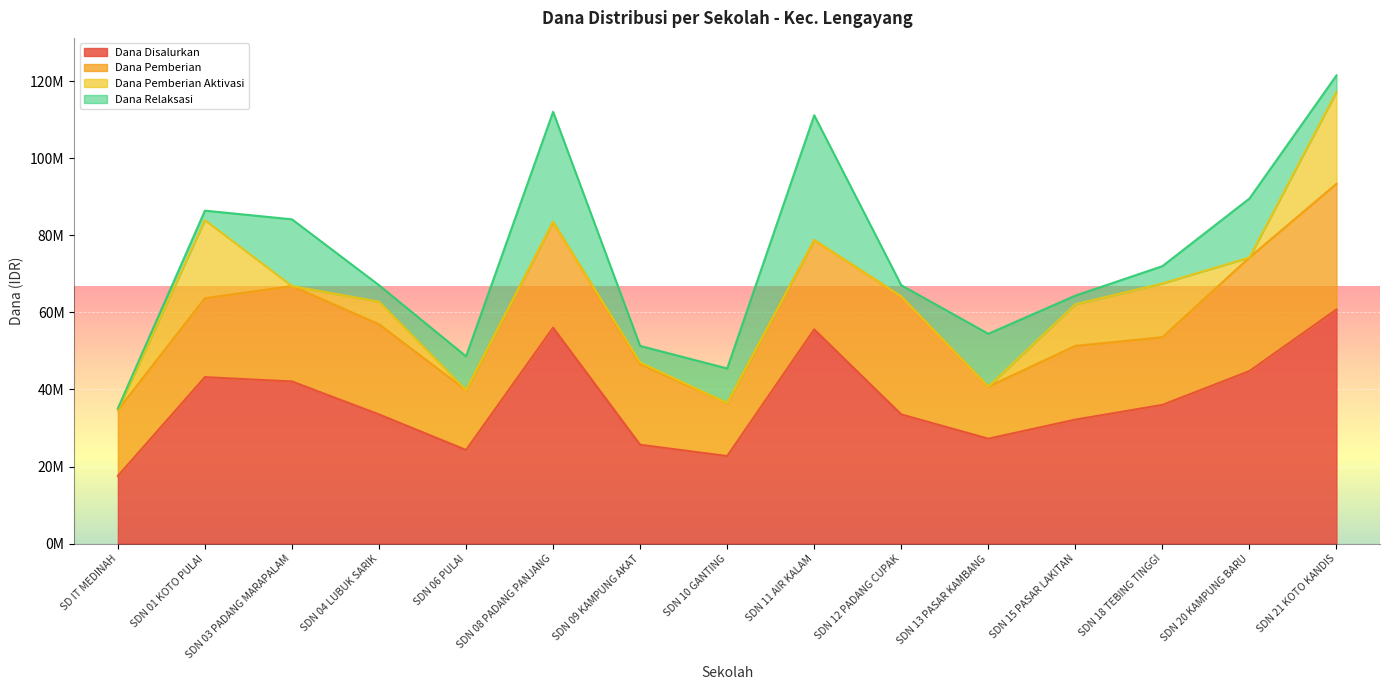

True or false: Dana Pemberian has more than 0 points higher than both neighbors.

True